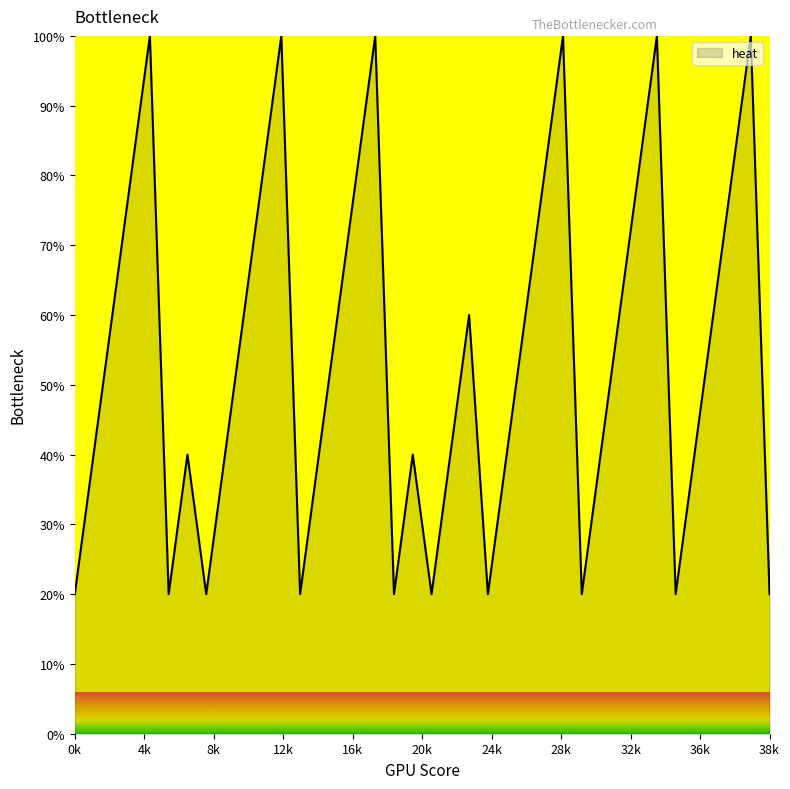

What is the maximum value shown in the chart?

100